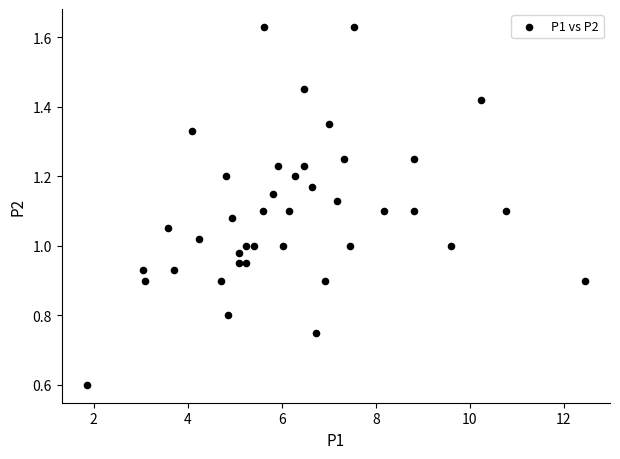

What is the range of X values (max minus min)?

10.6